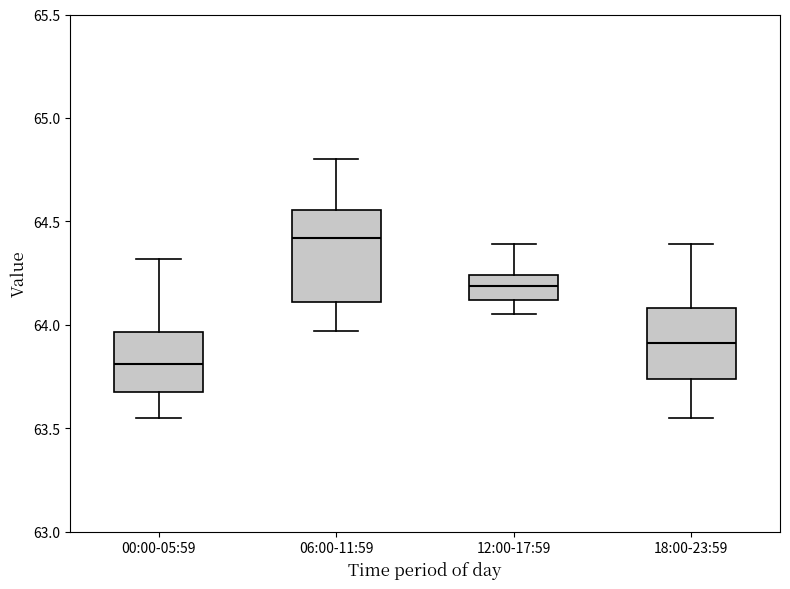

Where is the upper edge of the box for 18:00-23:59 on the y-axis? The values are not printed on the chart, so give them approximately, as read against the axis.

64.10